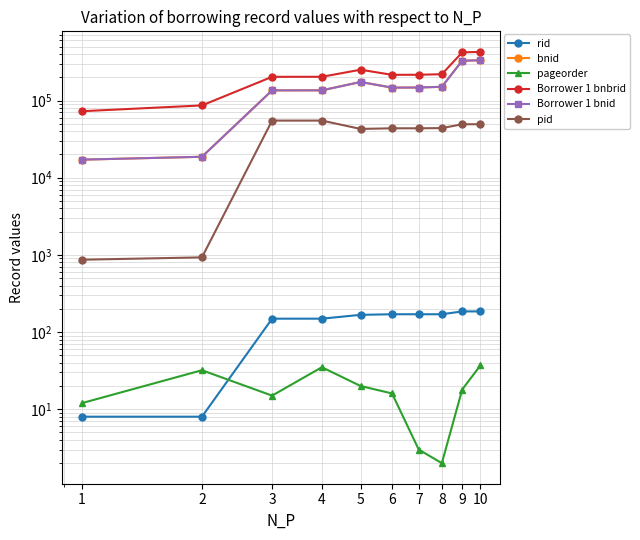

Reading right to left, list all the values displayed in this chart.

rid: 10=185	9=185	8=170	7=170	6=170	5=167	4=149	3=149	2=8	1=8
bnid: 10=331660	9=328135	8=150546	7=147342	6=146943	5=173745	4=135402	3=135327	2=18662	1=17126
pageorder: 10=37	9=18	8=2	7=3	6=16	5=20	4=35	3=15	2=32	1=12
Borrower 1 bnbrid: 10=426463	9=420814	8=219063	7=215604	6=215196	5=250527	4=202896	3=202818	2=86344	1=72655
Borrower 1 bnid: 10=331660	9=328135	8=150546	7=147342	6=146943	5=173745	4=135402	3=135327	2=18662	1=17126
pid: 10=49277	9=49229	8=43886	7=43655	6=43628	5=42854	4=54939	3=54939	2=928	1=865